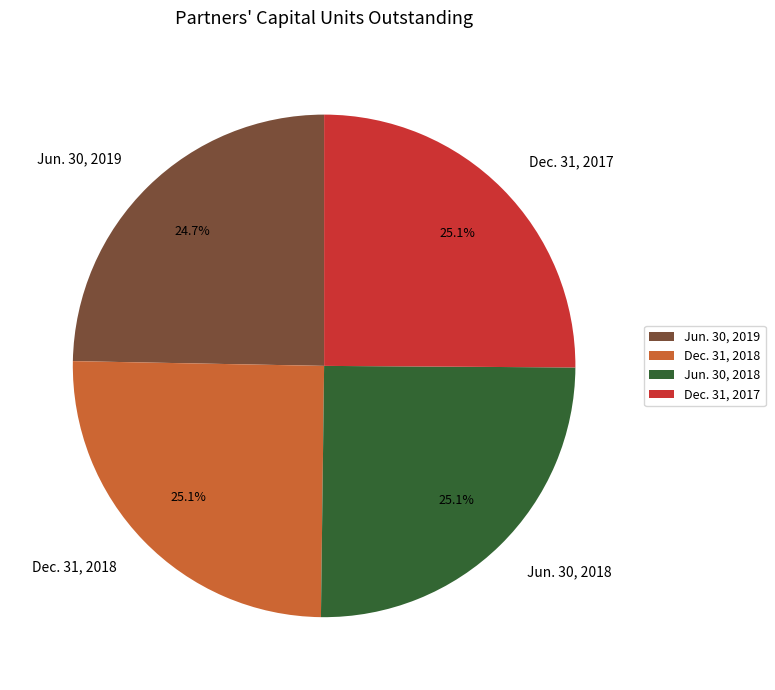

To the nearest percent, what percentage of the pie is Jun. 30, 2019?

25%